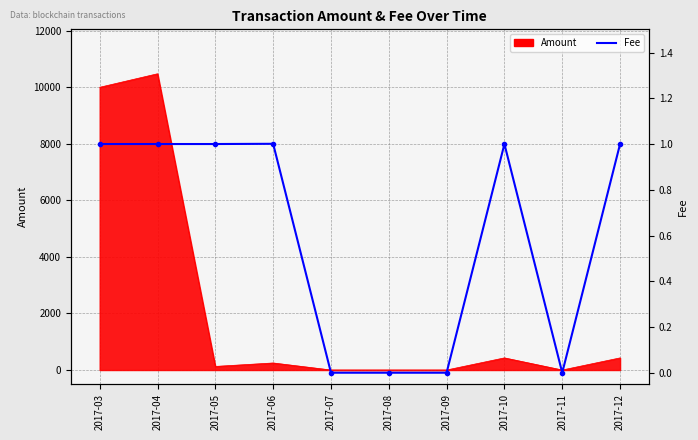

Read the value at 2017-12.

1.0